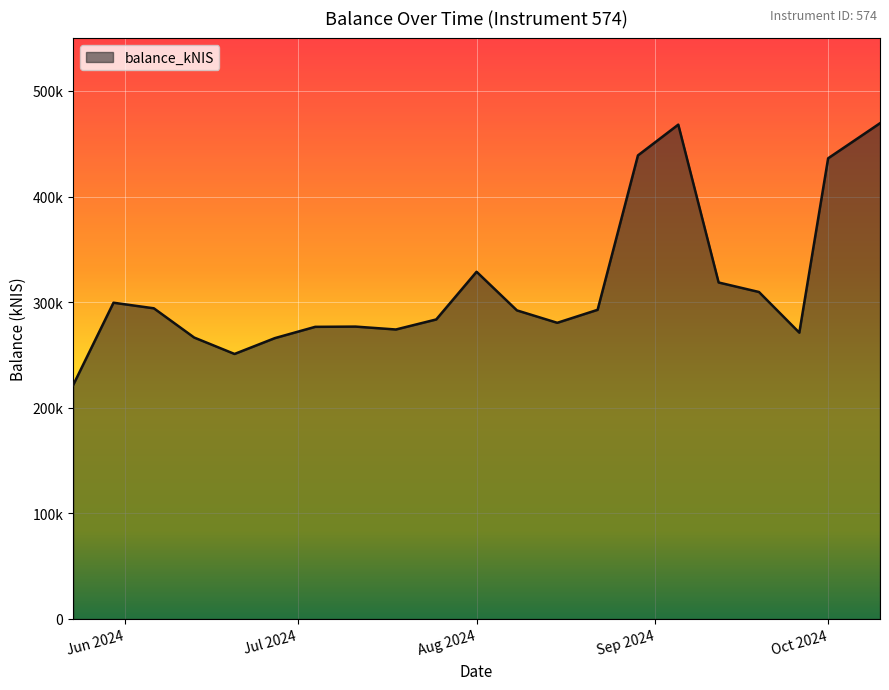

Does the chart display data point markers on the line(s)?

No